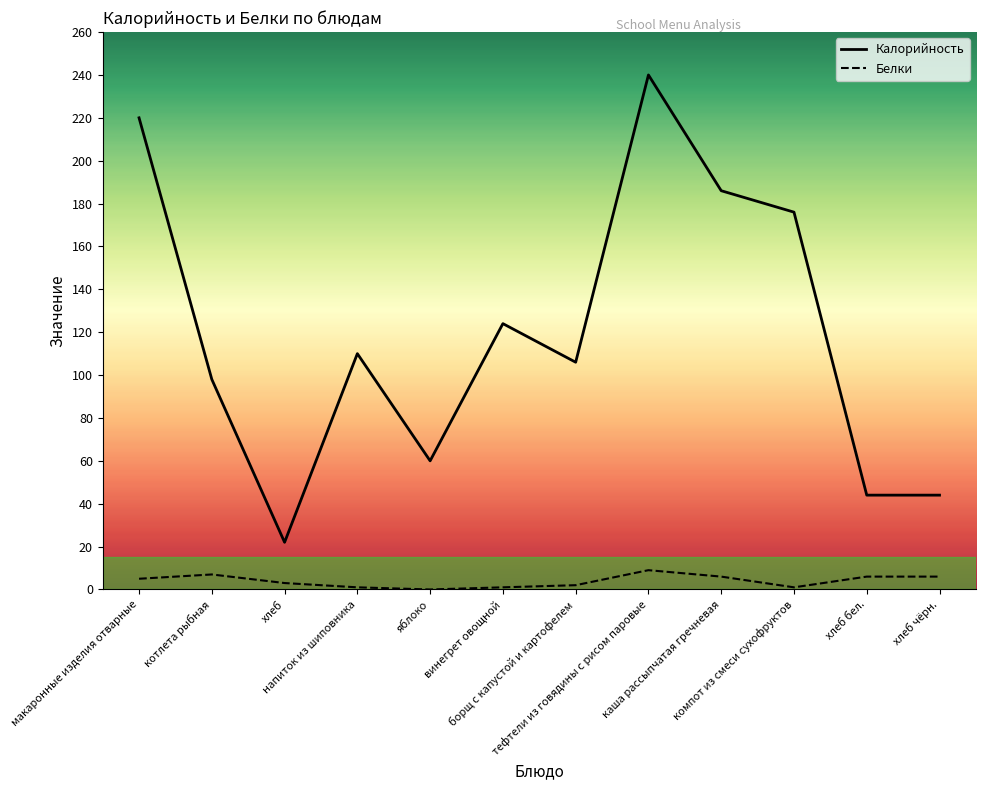

How many series are shown in this chart?

2